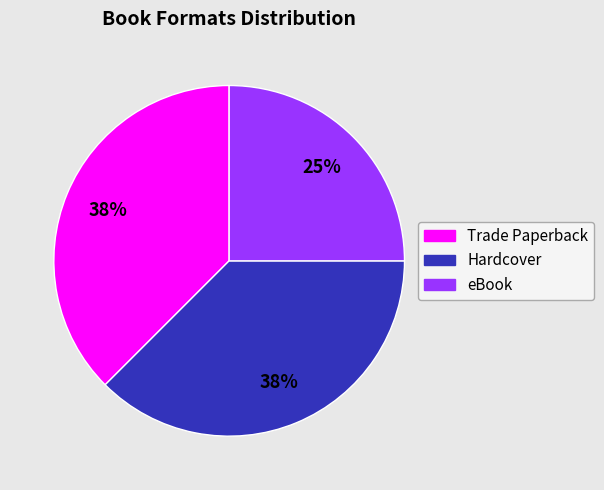

How many segments does this pie chart have?

3